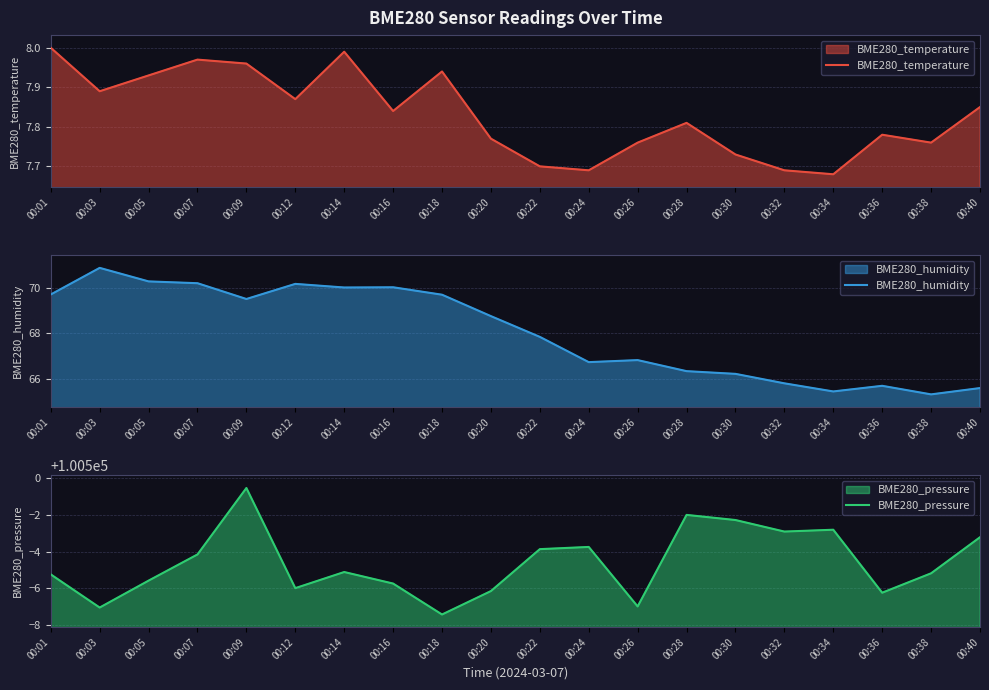

At which category does BME280_pressure reach its first local peak?

00:09